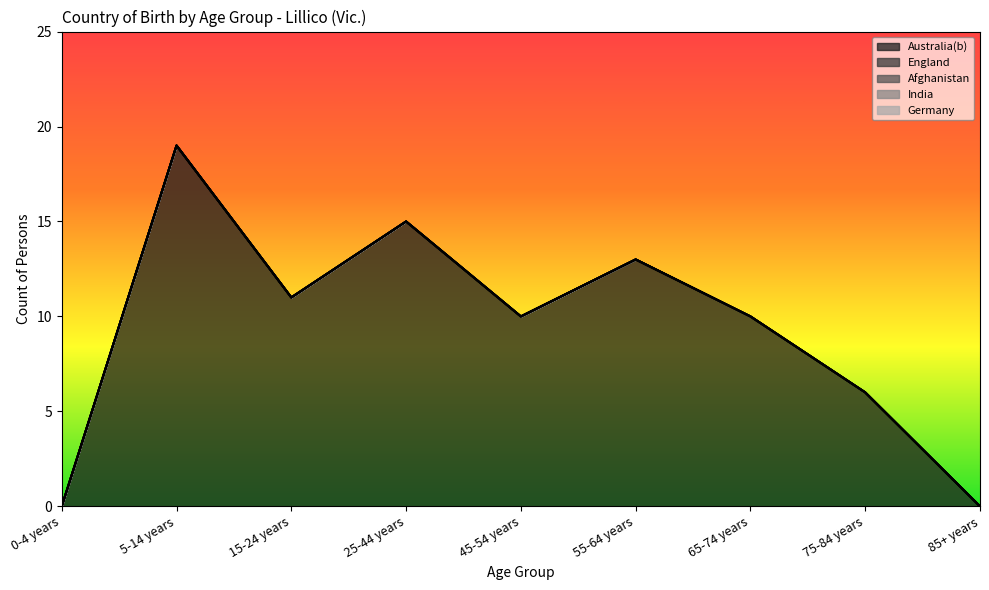

At which category is the sum across all series the highest?

5-14 years